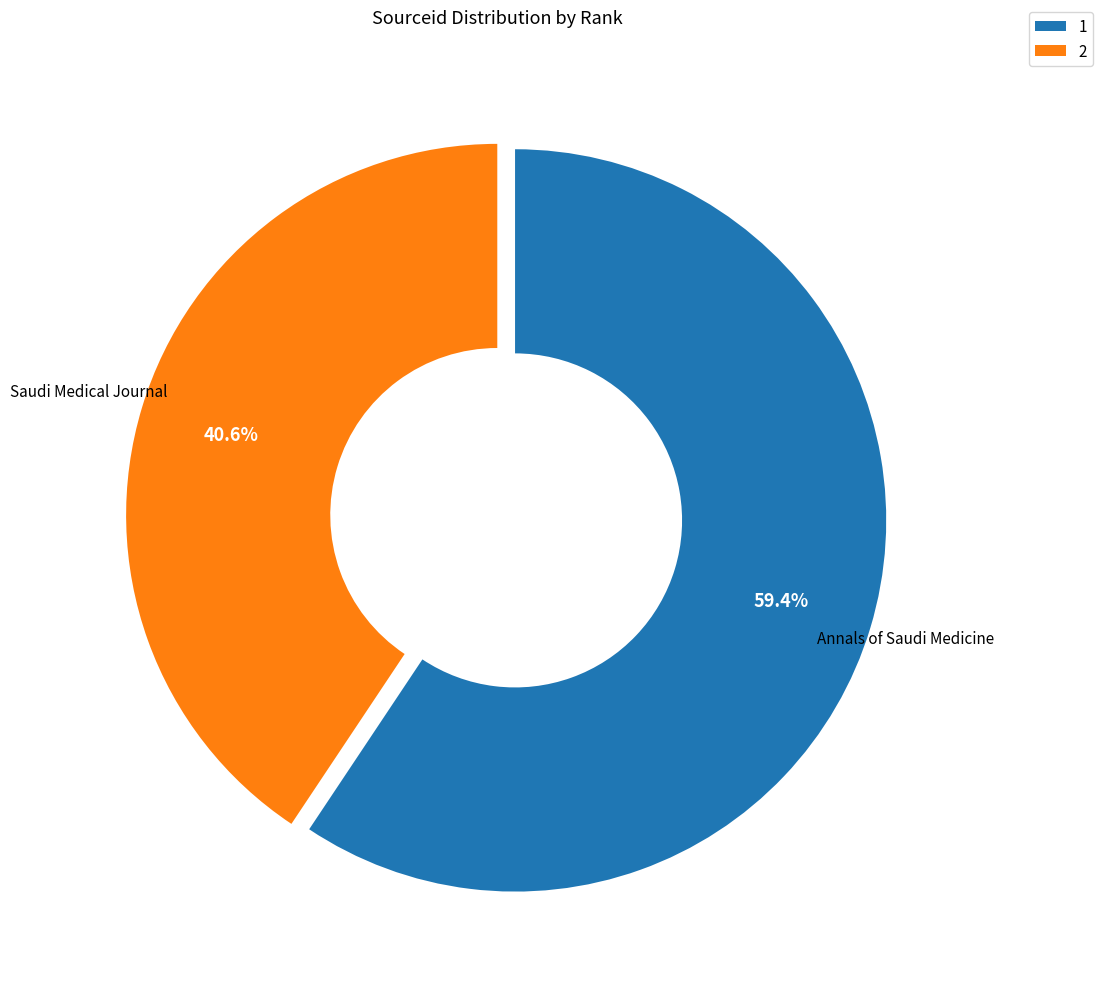

What portion of the pie excludes 2?

59.4%